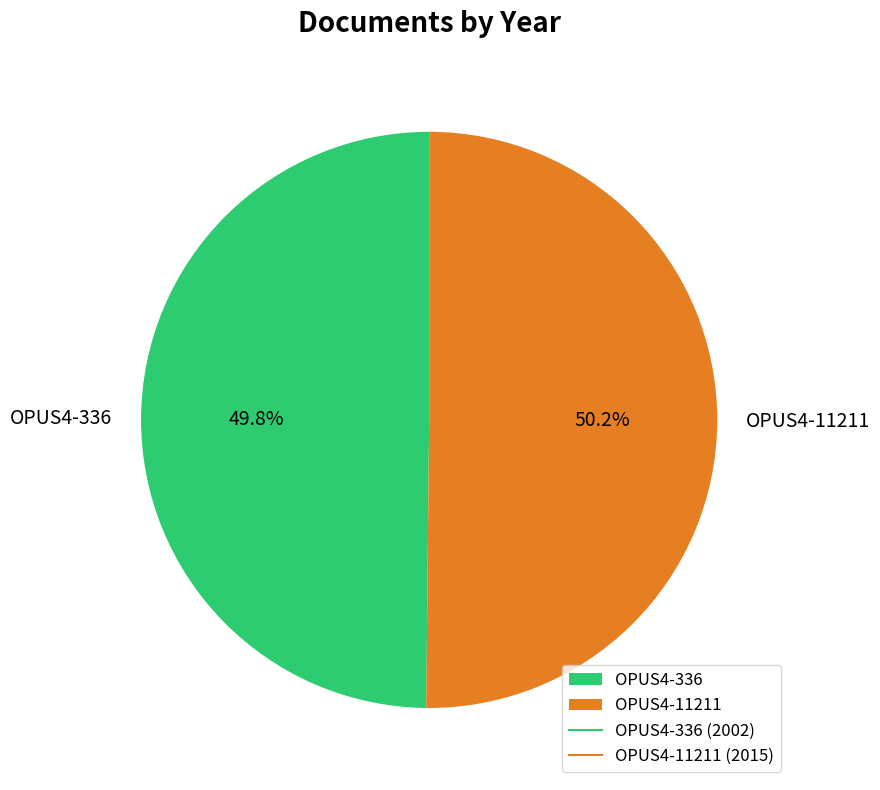

What is the ratio of the value at OPUS4-11211 to the value at OPUS4-336?

1.0